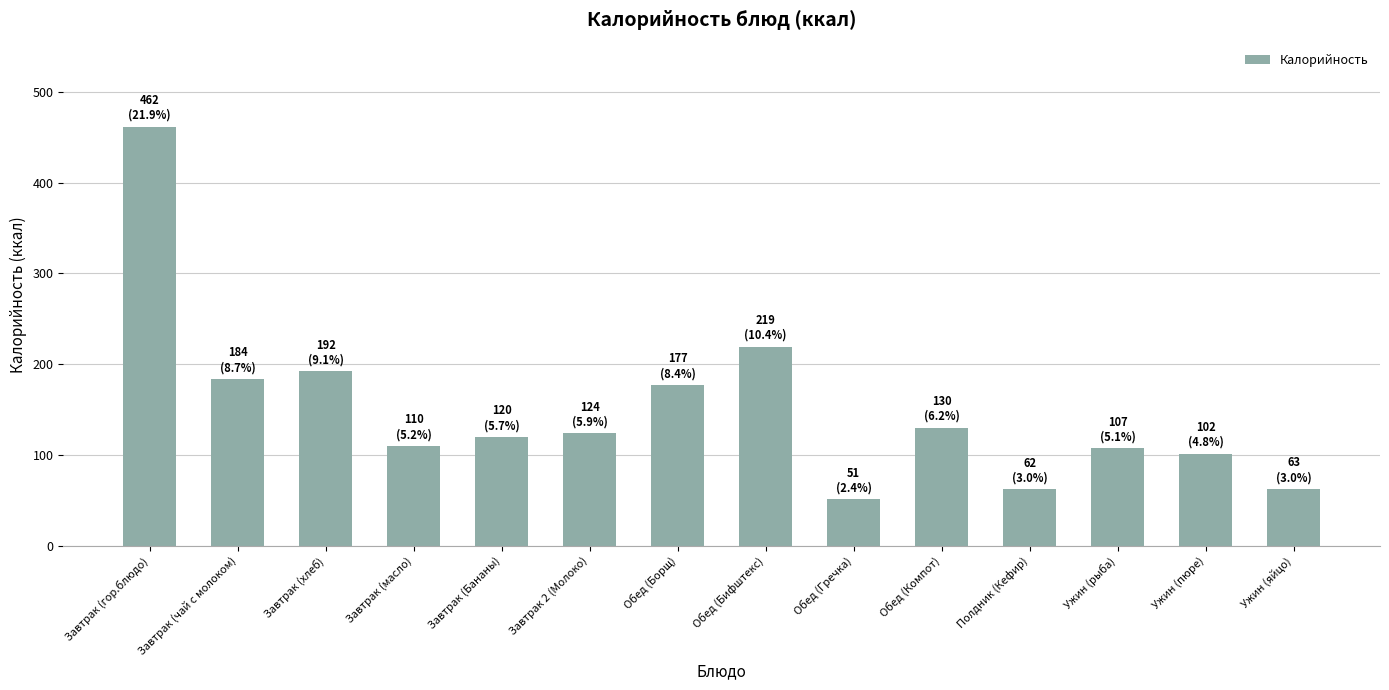

The chart shows a value of 62.8 at Ужин (яйцо). True or false?

True